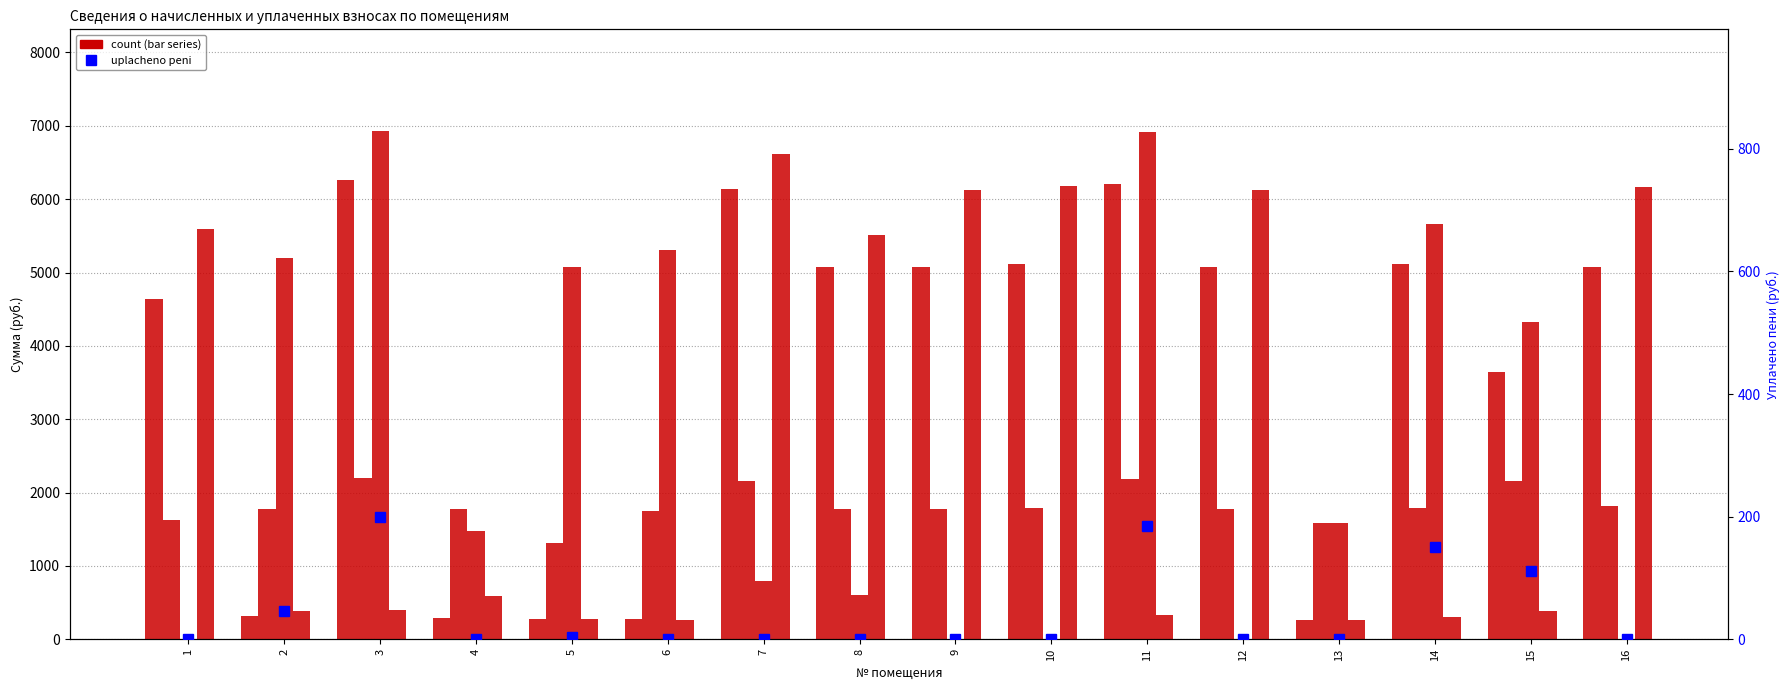

Read the zadoljennost value at 5.

273.5